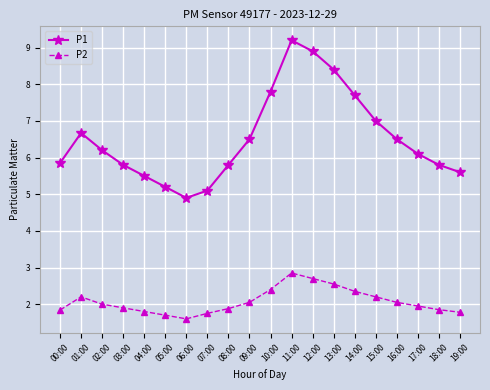

Read the P1 value at 12:00.

8.9